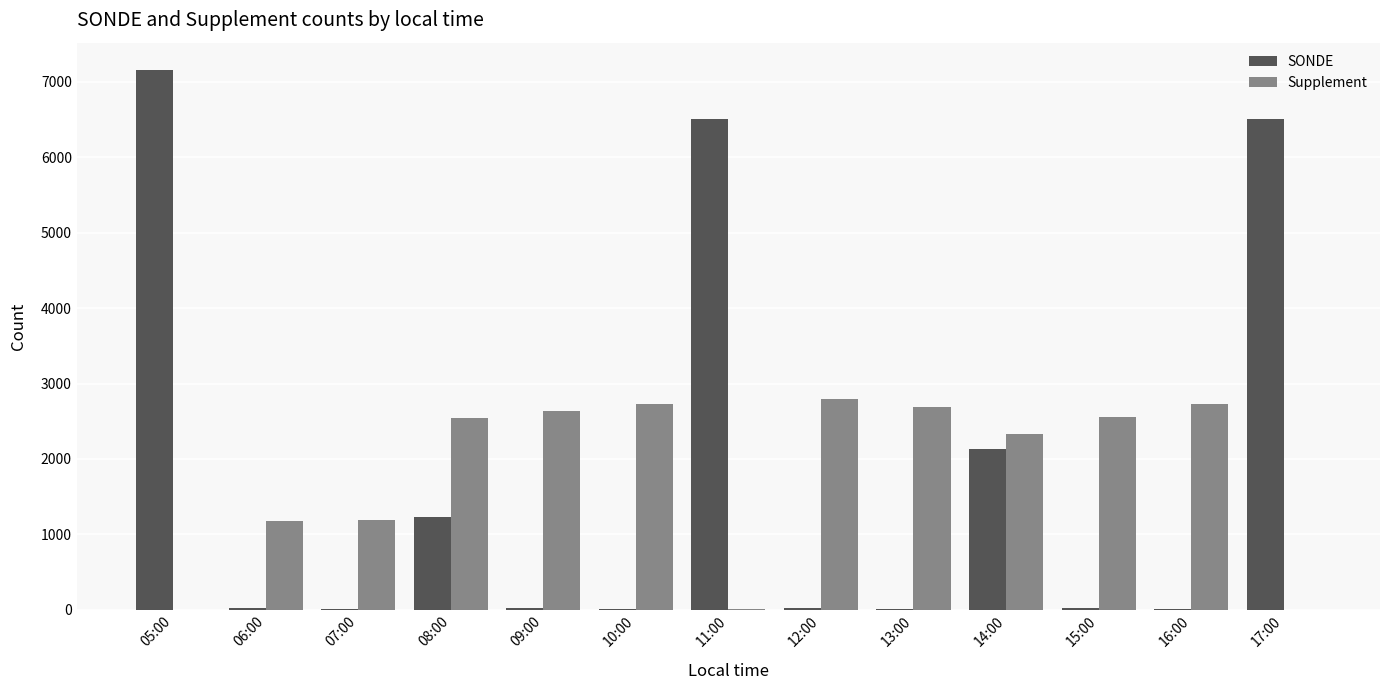

The value of Supplement at 06:00 is 1917. True or false?

False